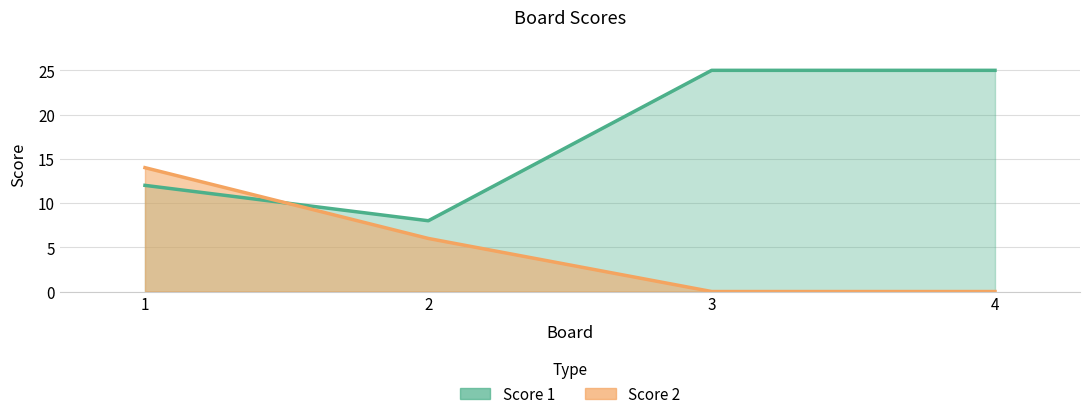

Where is Score 2 nearest to the value 7?

2